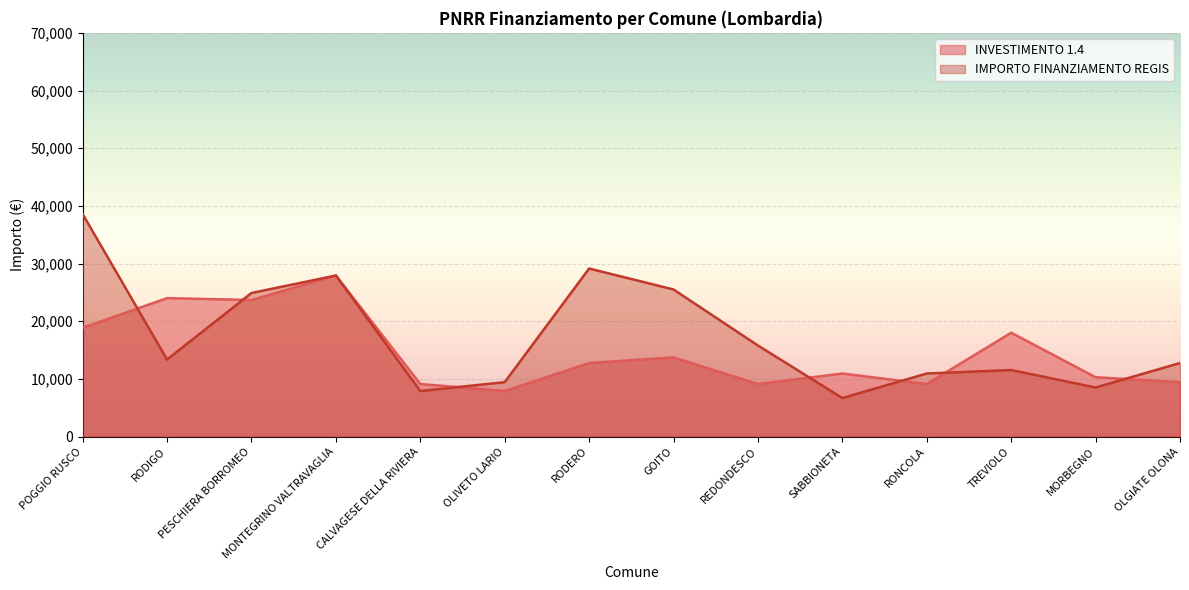

Does the chart display data point markers on the line(s)?

No